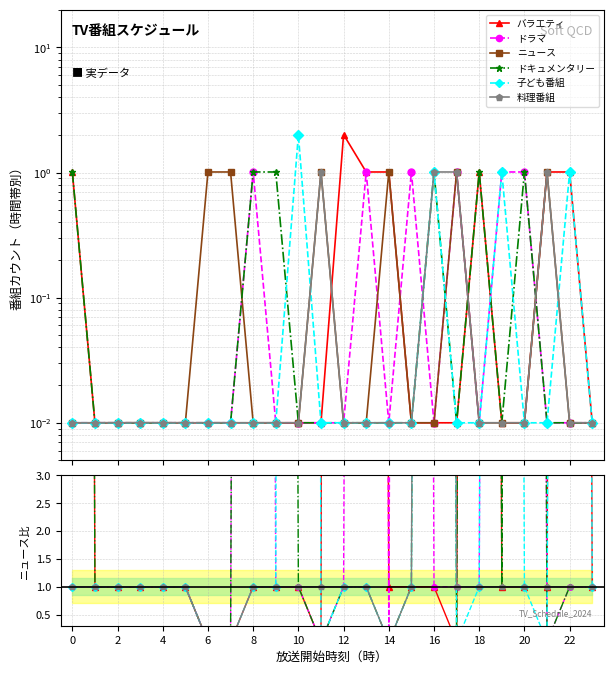

Is it true that バラエティ equals 1.6 at 8?

False